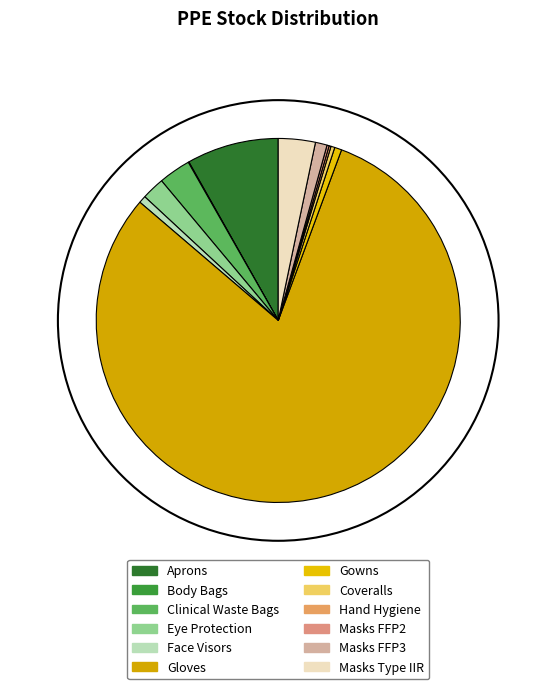

To the nearest percent, what percentage of the pie is Face Visors?

1%